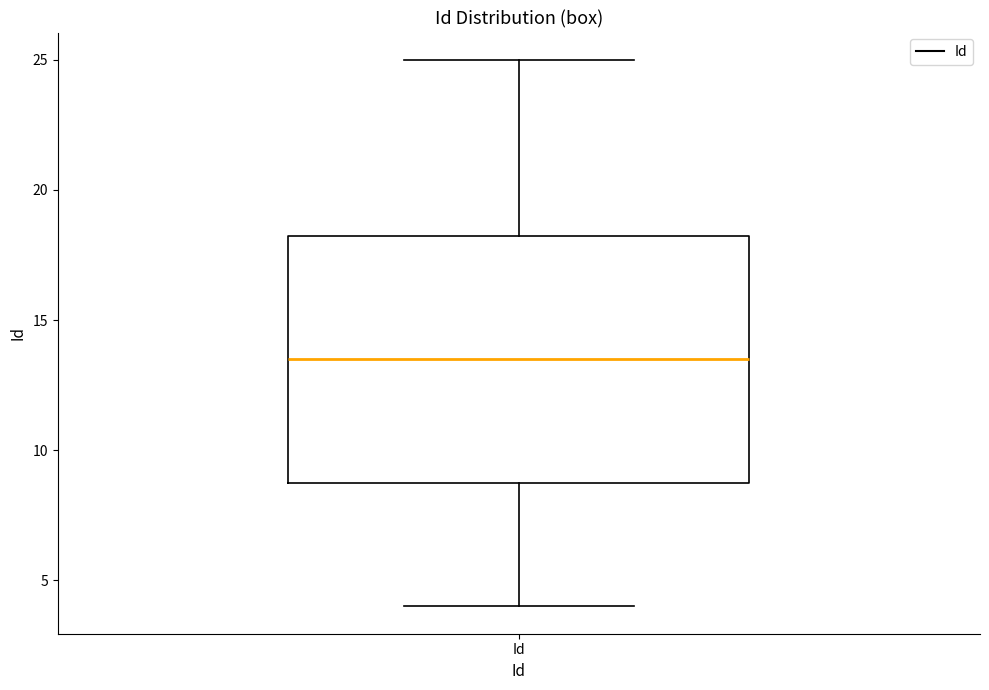

Where does the upper whisker of the box for Id end on the y-axis? The values are not printed on the chart, so give them approximately, as read against the axis.

25.0